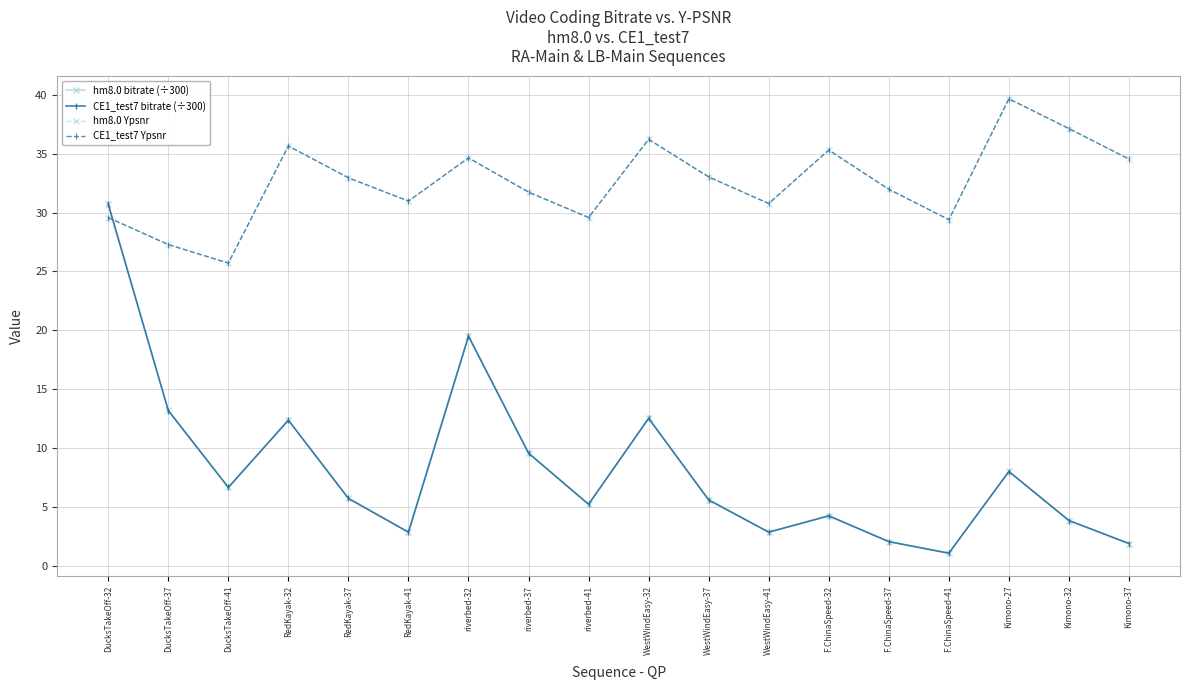

In CE1_test7 bitrate (÷300), how many points are lower than both neighbors (excluding endpoints)?

5